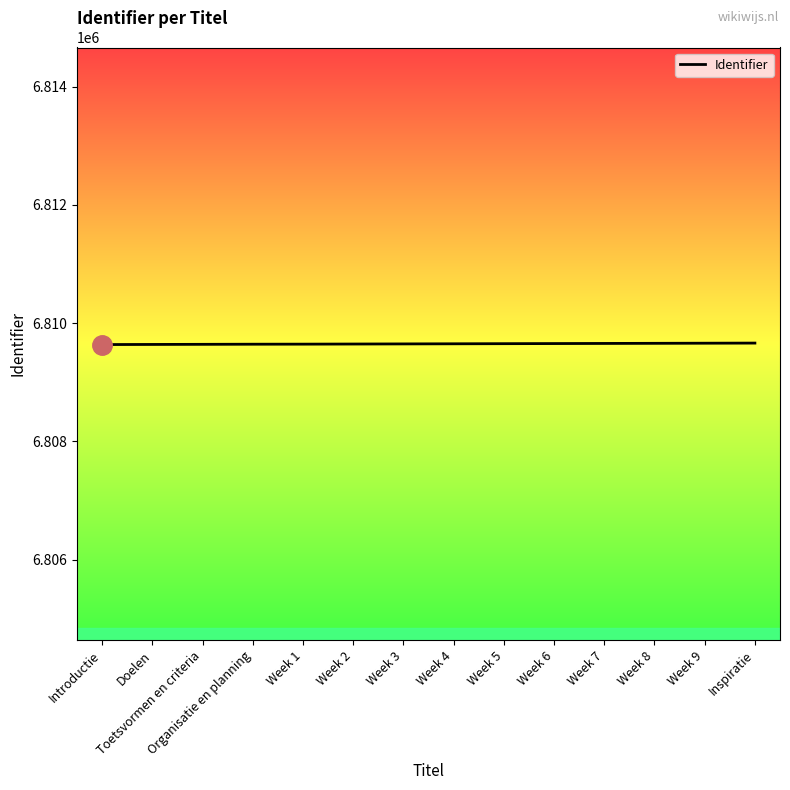

What is the change in value from Introductie to Week 3?

+11